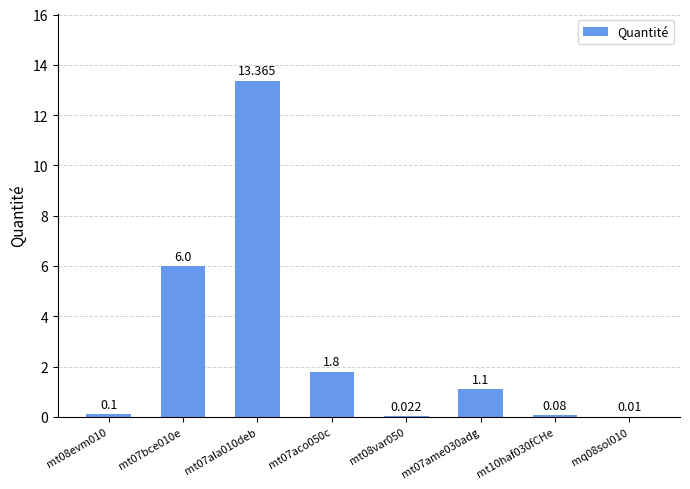

List the labels in order of value, smallest first.

mq08sol010, mt08var050, mt10haf030fCHe, mt08evm010, mt07ame030adg, mt07aco050c, mt07bce010e, mt07ala010deb